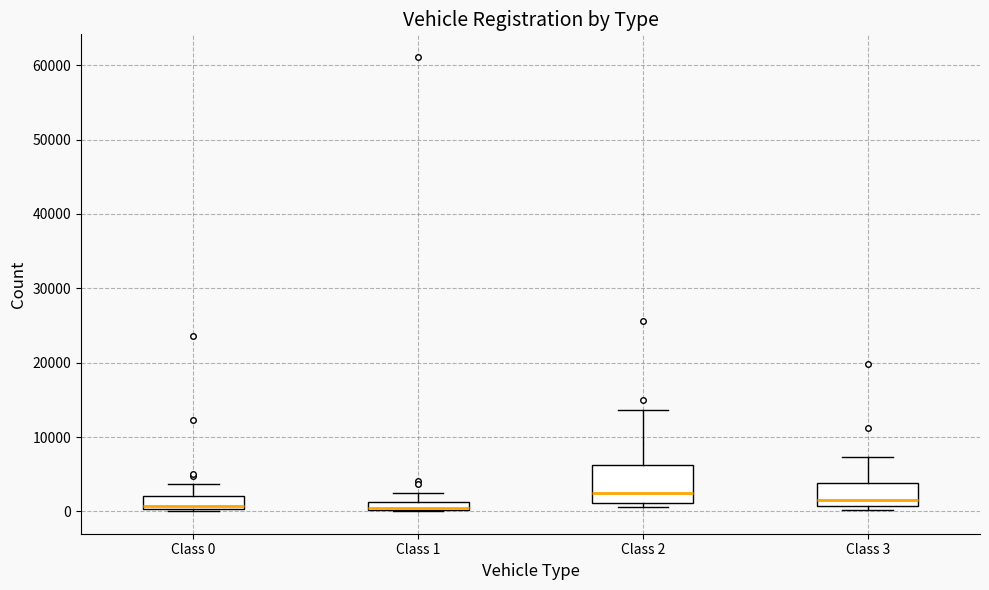

Comparing the boxes themselves (not the whiskers), which one is the tallest?

Class 2